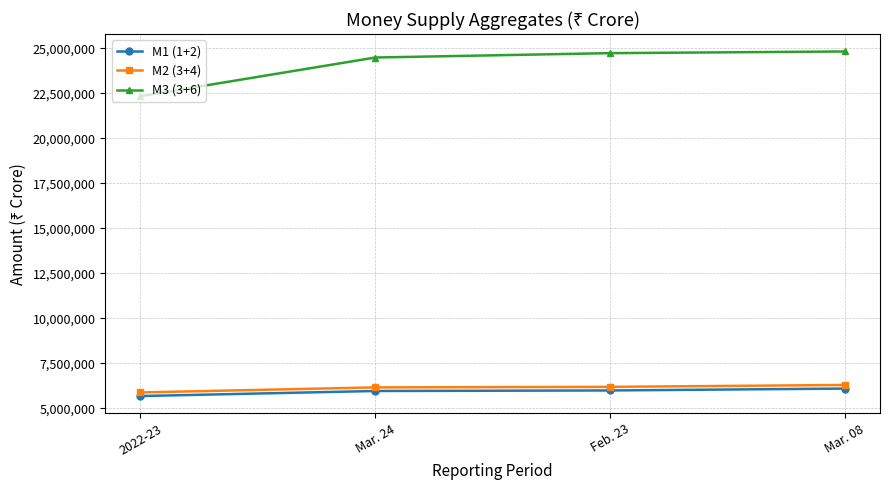

What is the maximum value for M2 (3+4)?

6290630